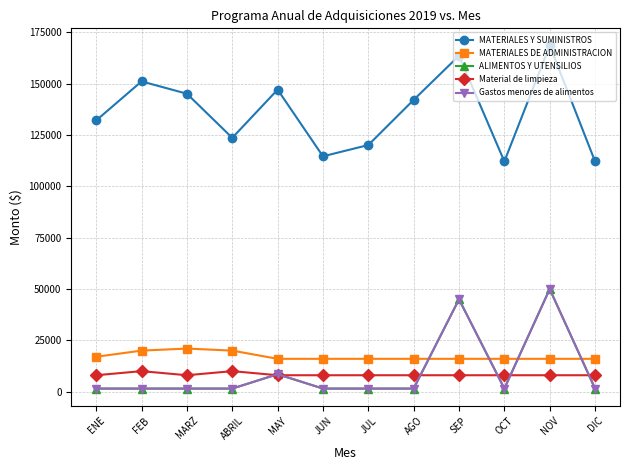

What is the difference between the highest and lowest values at ABRIL?

122166